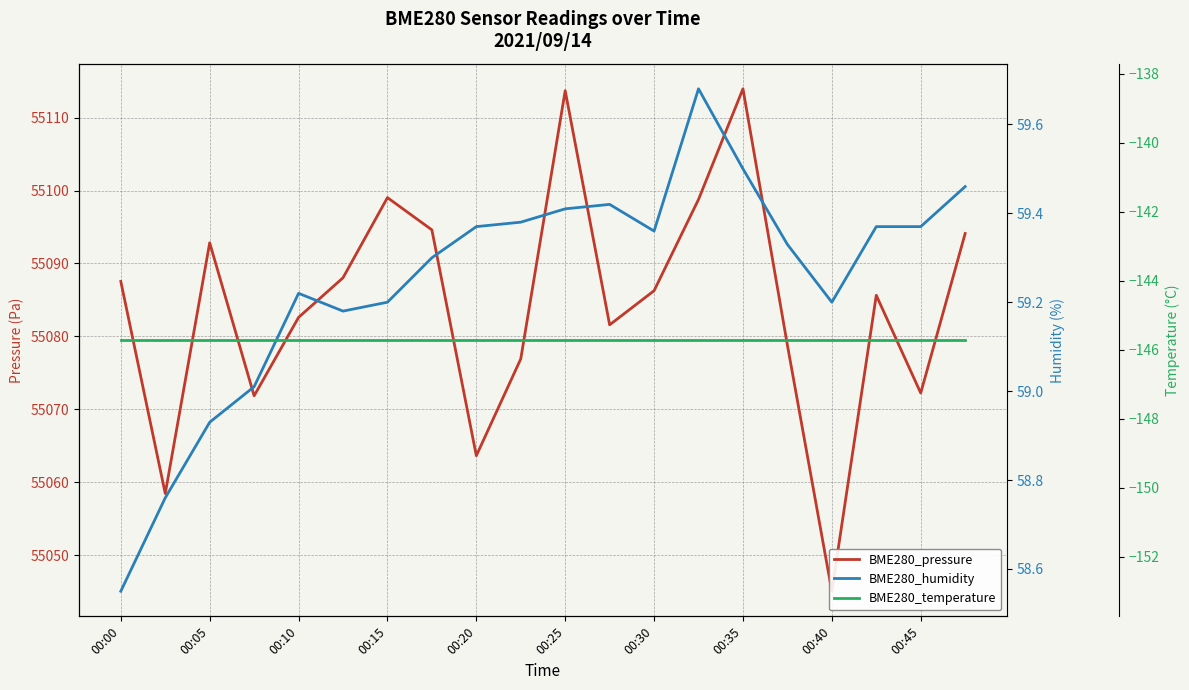

How many values in the BME280_pressure series are below 55086?

10